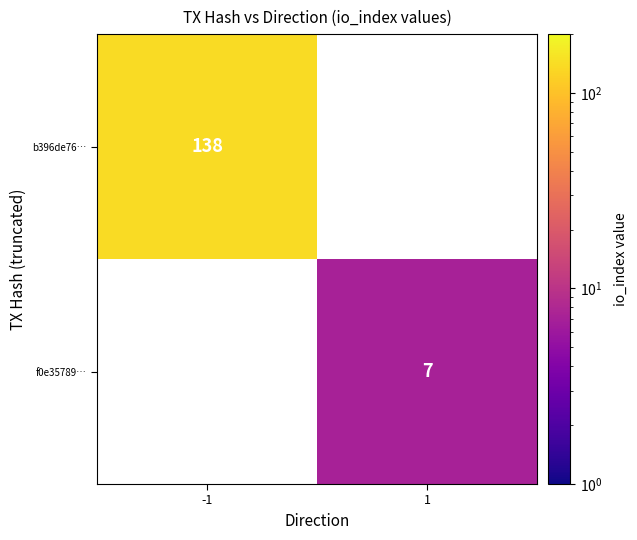

The value of f0e35789… at 1 is 7. True or false?

True